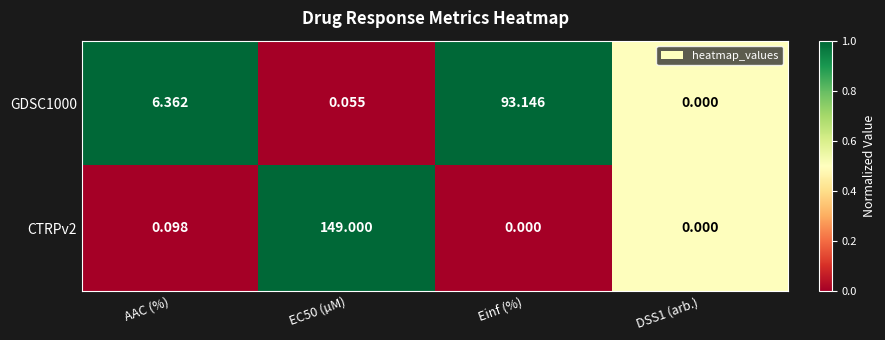

What is the spread (max minus min) of values at AAC (%)?

6.3